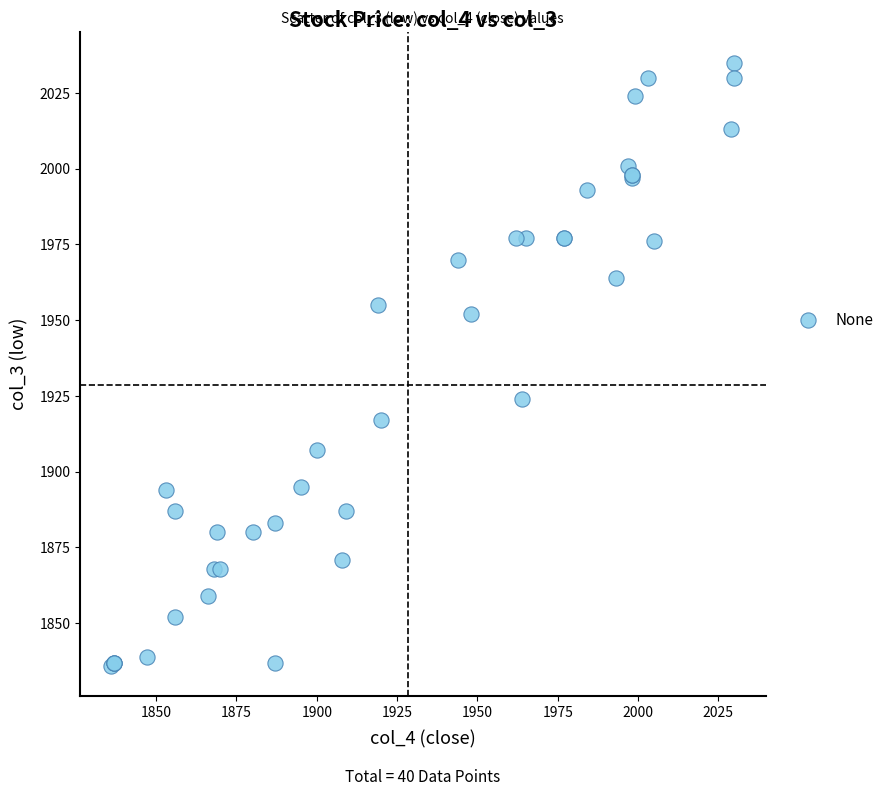

What Y value in the scatter plot is closest to 1935?

1924